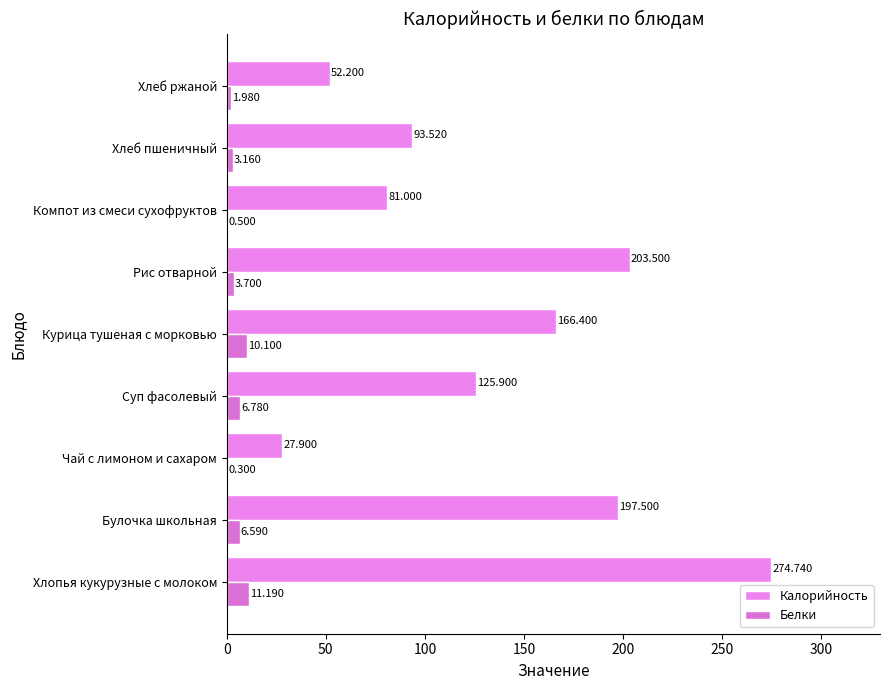

At how many categories does at least one series exceed 182?

3